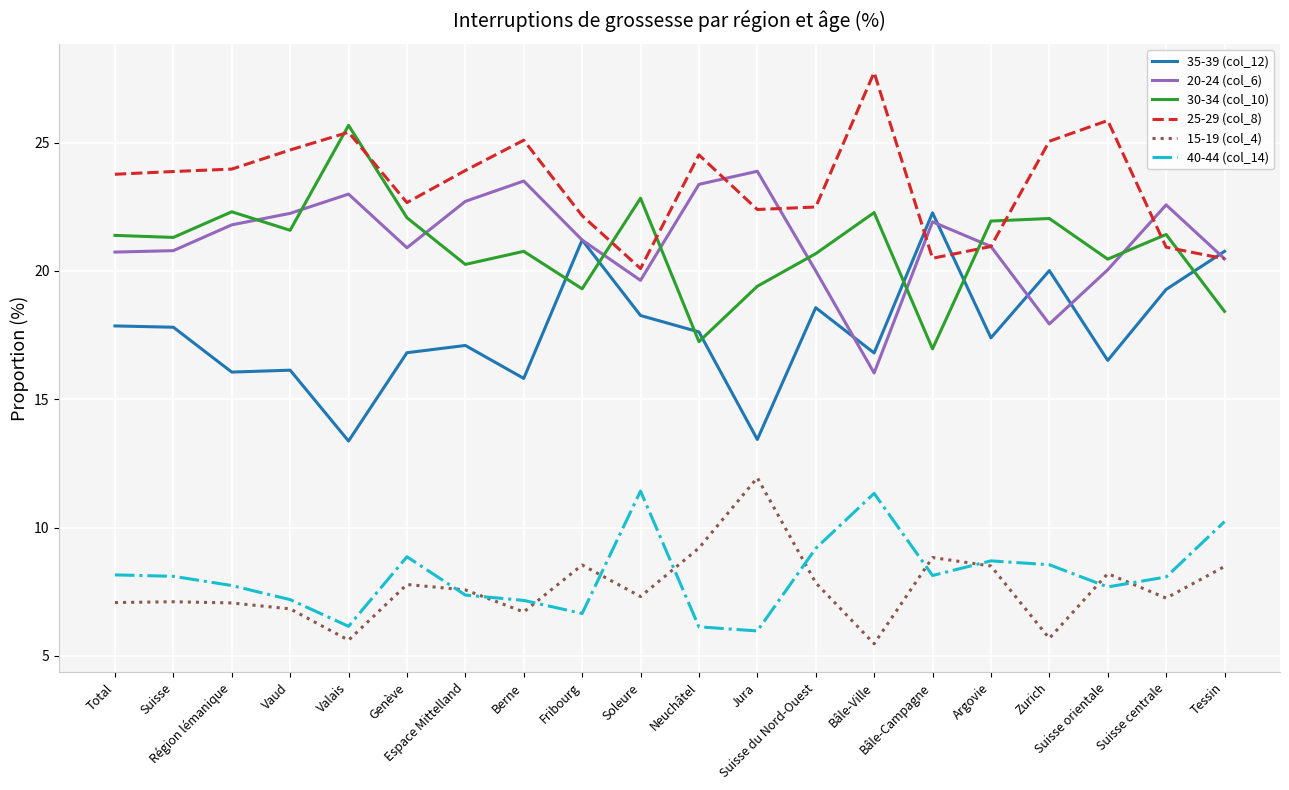

What is the difference between the highest and lowest values at Suisse orientale?

18.2